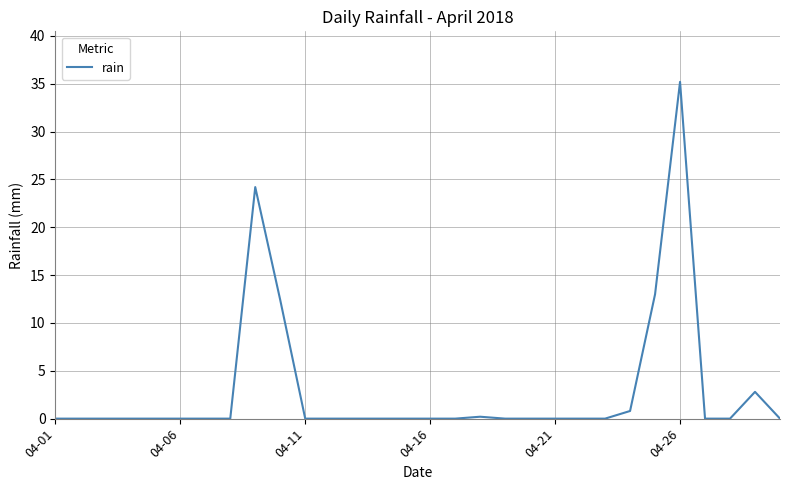

What is the difference between the maximum and minimum values?

35.2